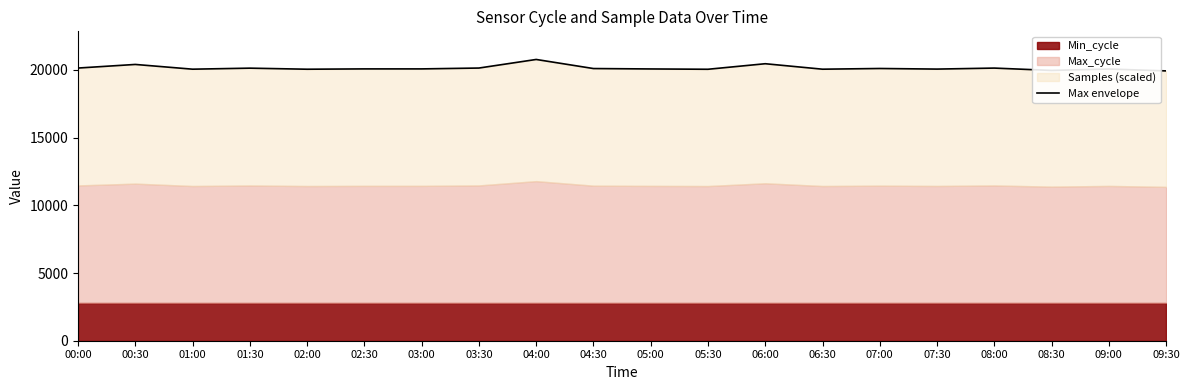

Which has a higher value, 05:30 or 08:00?

08:00